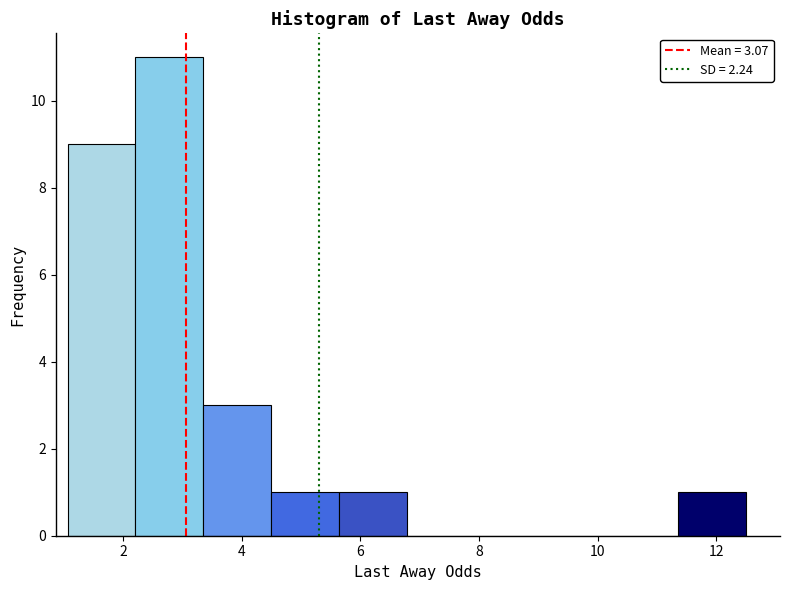

Reading left to right, list every bar in this chart as the range it spans on the x-axis followed by its height. Neither the bar edges nor the heights are printed on the chart, so give them approximately, as read against the axes.

1.0 to 2.2: 9
2.2 to 3.4: 11
3.4 to 4.4: 3
4.4 to 5.6: 1
5.6 to 6.8: 1
6.8 to 8.0: 0
8.0 to 9.0: 0
9.0 to 10.2: 0
10.2 to 11.4: 0
11.4 to 12.6: 1